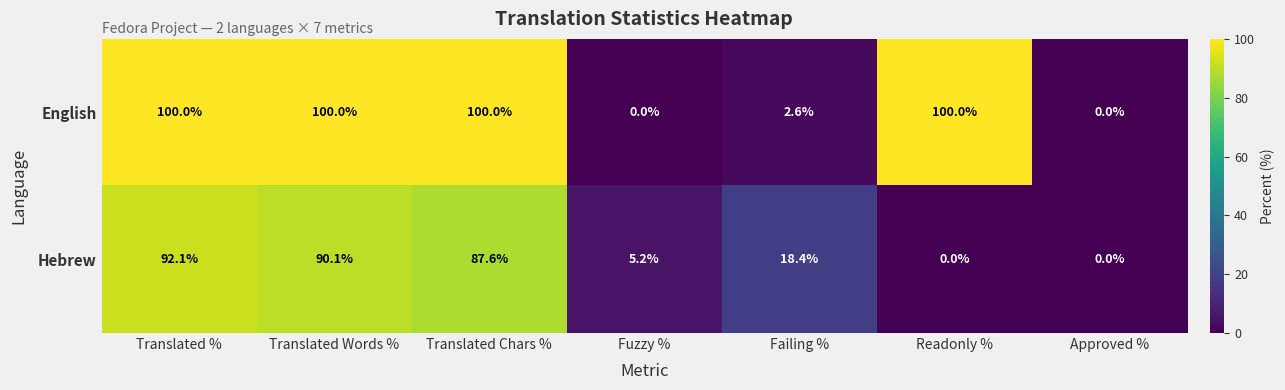

The value of English at Approved % is 0.0. True or false?

True